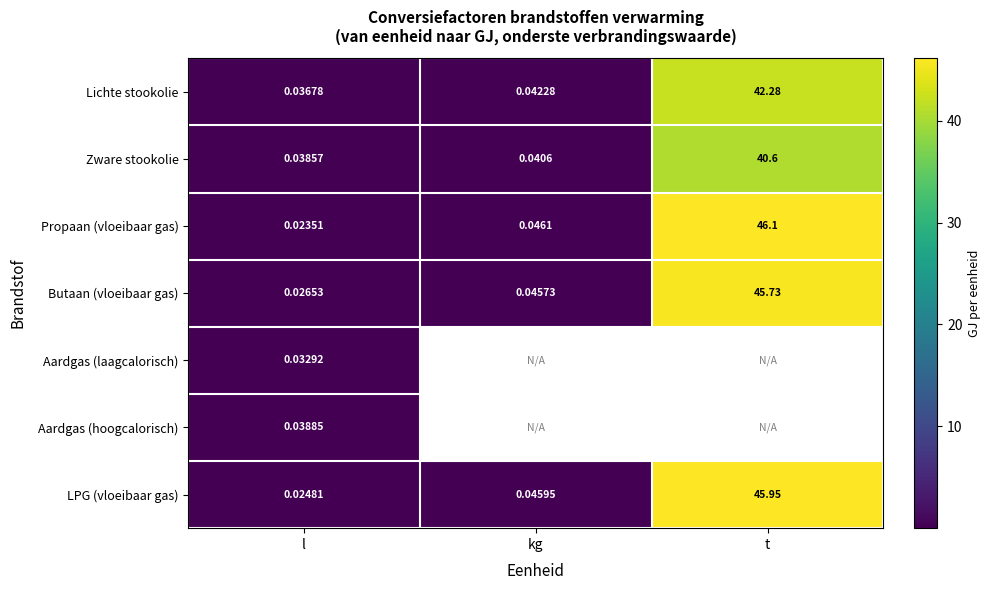

Rank the categories by Propaan (vloeibaar gas) value from highest to lowest.

t, kg, l